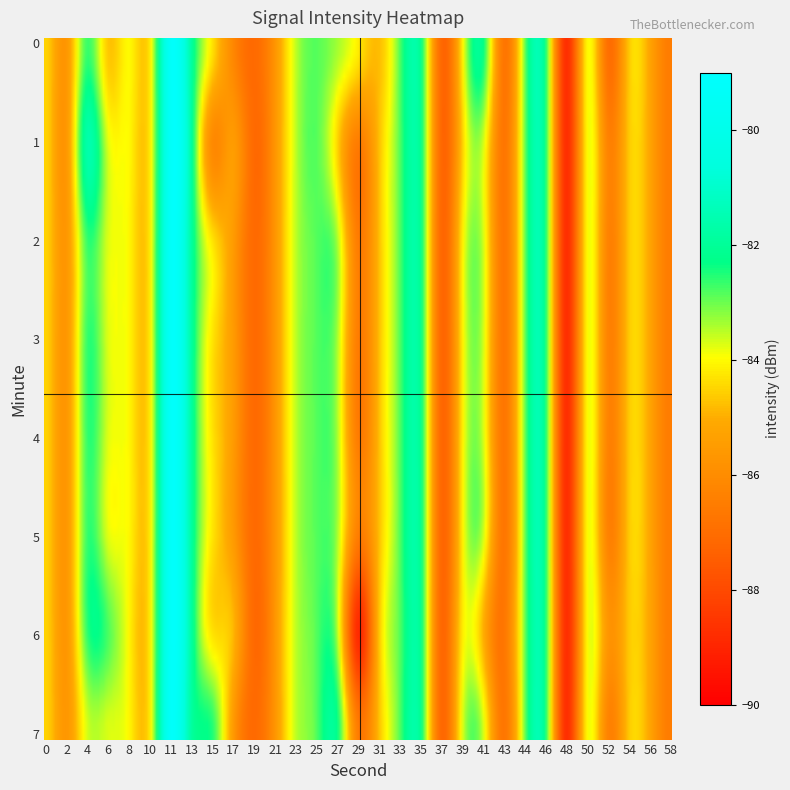

What is the total value across all series at 6?

-167.4